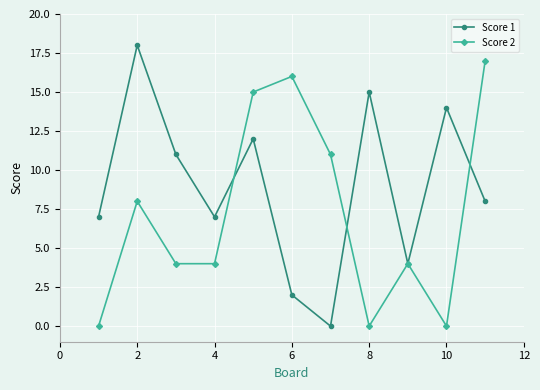

True or false: Score 2 has more than 1 interior local peaks.

True